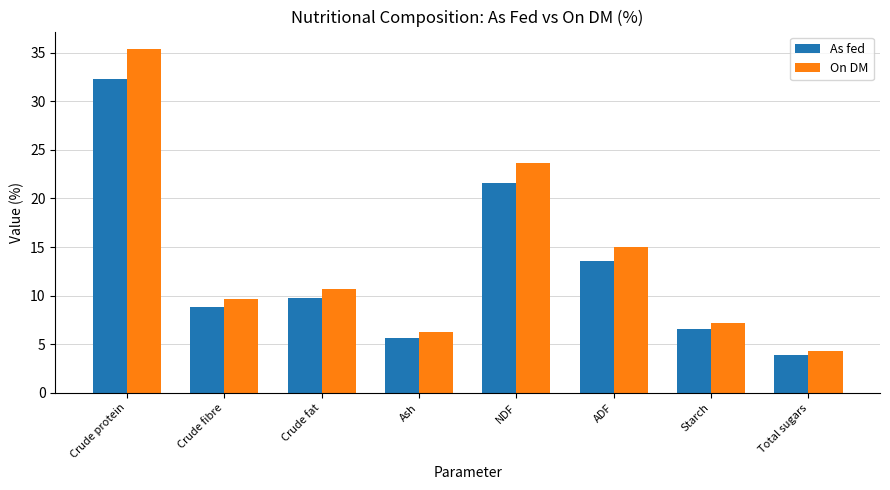

What is the lowest value of the As fed series?

3.9